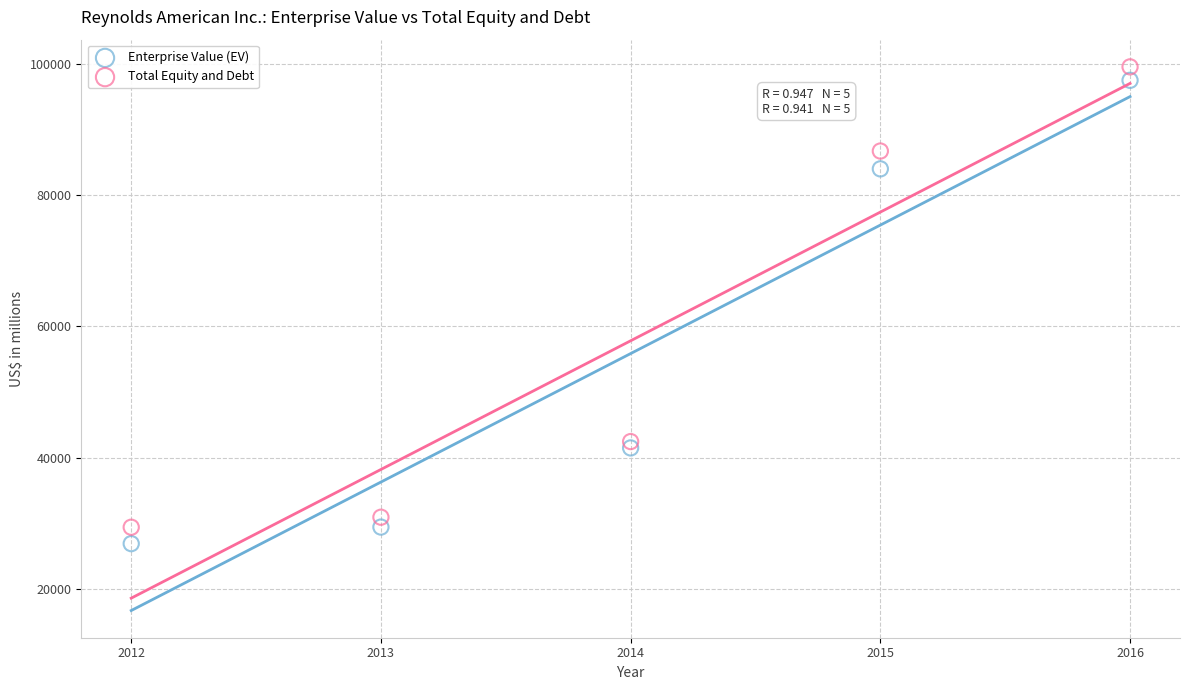

What are all the series names shown in the legend?

Enterprise Value (EV), Total Equity and Debt